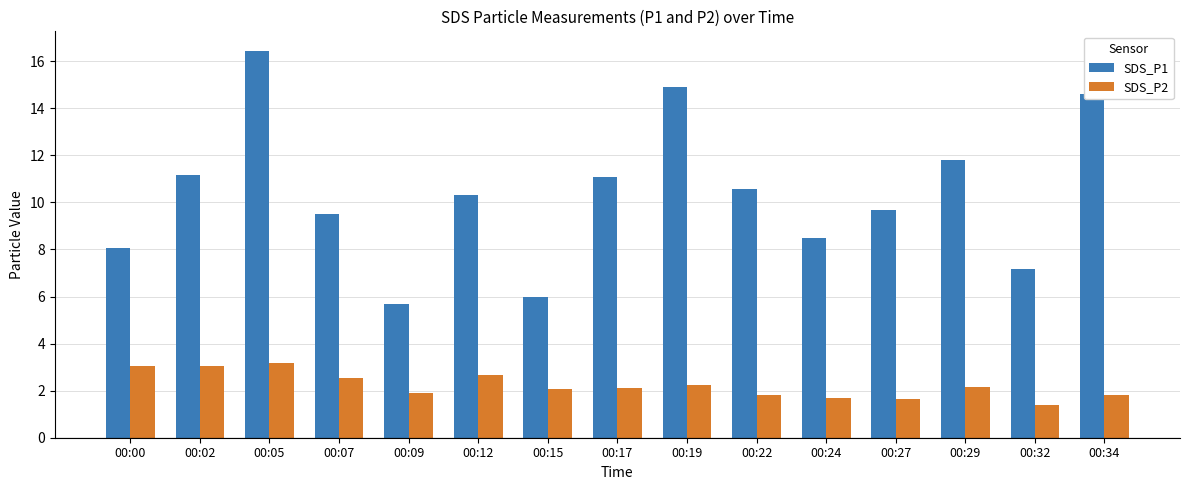

Which series has the largest total across all categories?

SDS_P1